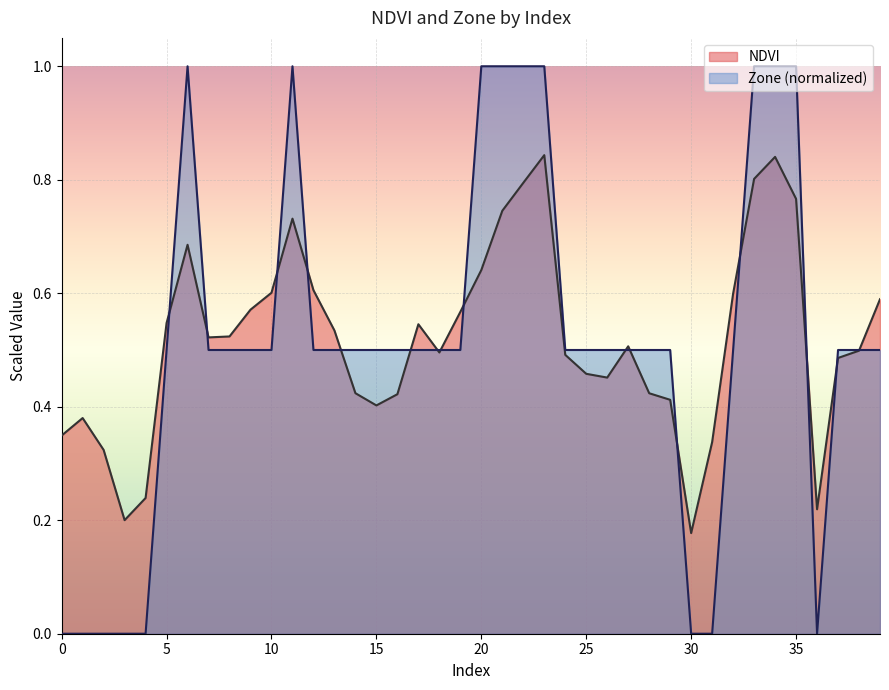

At how many categories does at least one series exceed 0?

40